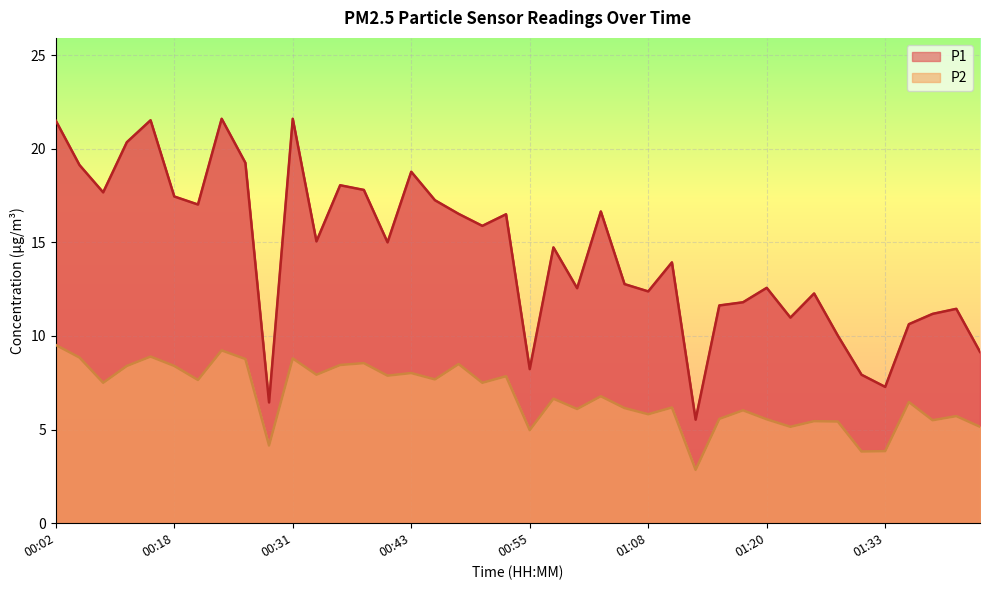

What position from the left is 00:58?

22